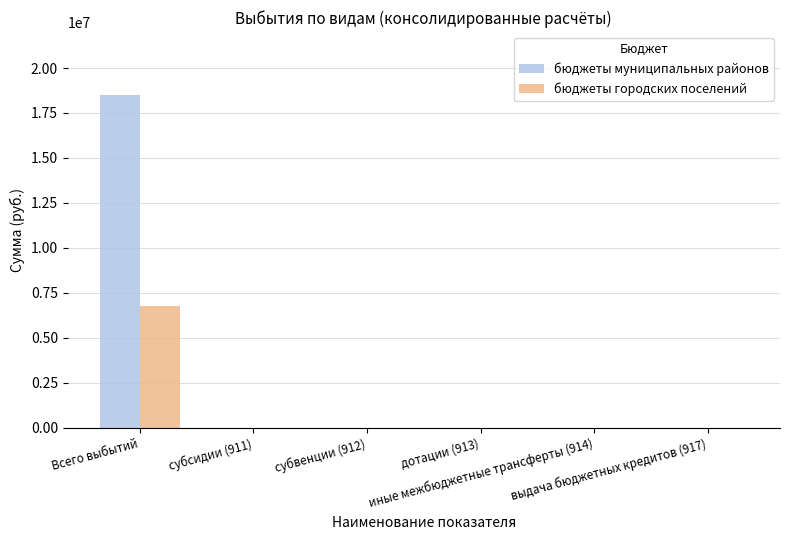

Which series has the largest range (max minus min)?

бюджеты муниципальных районов